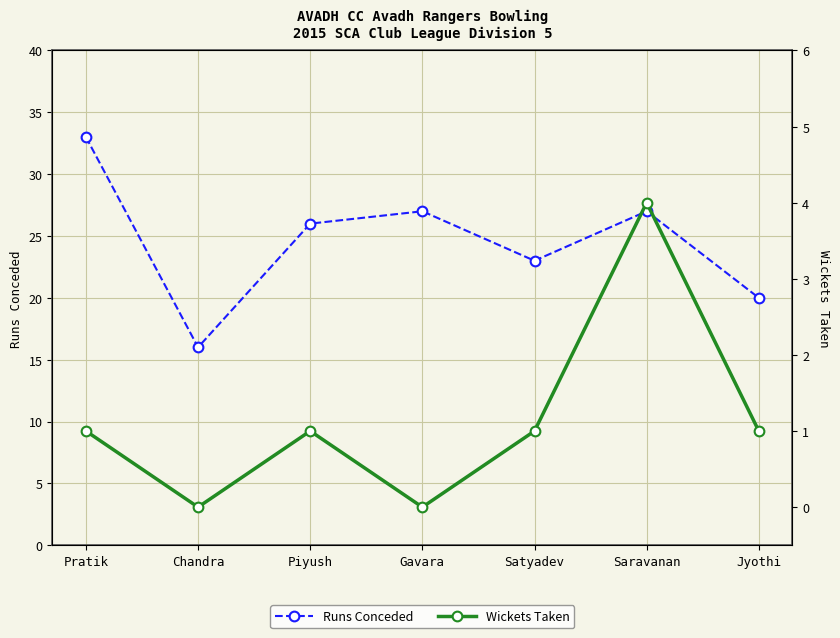

Count the Wickets Taken values in the range 0 to 1.

6